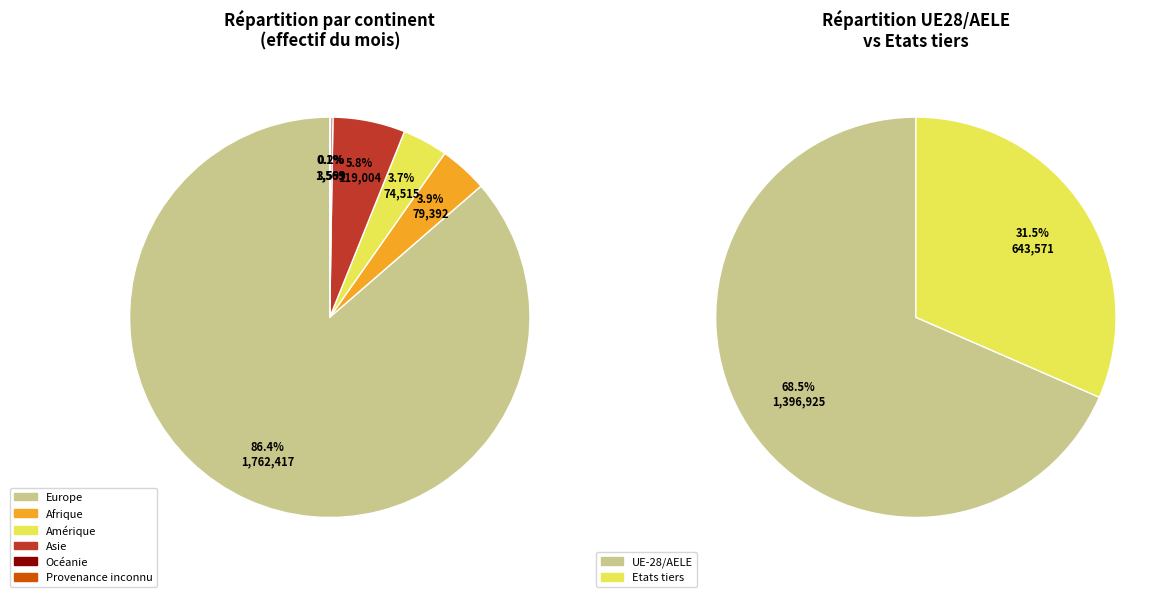

Does Europe represent more than half of the total?

Yes